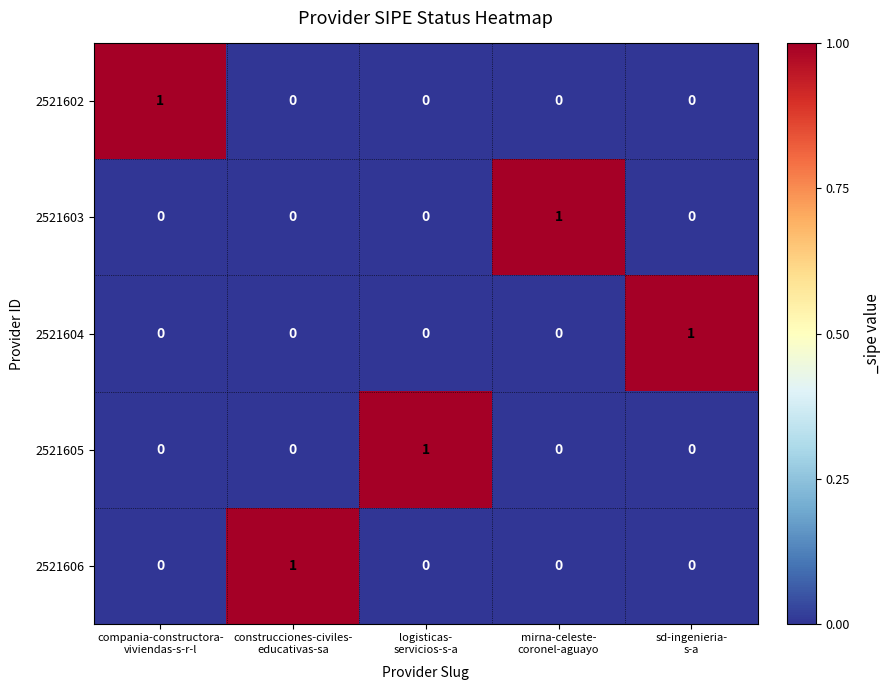

How many 2521606 values are between 0 and 1?

5